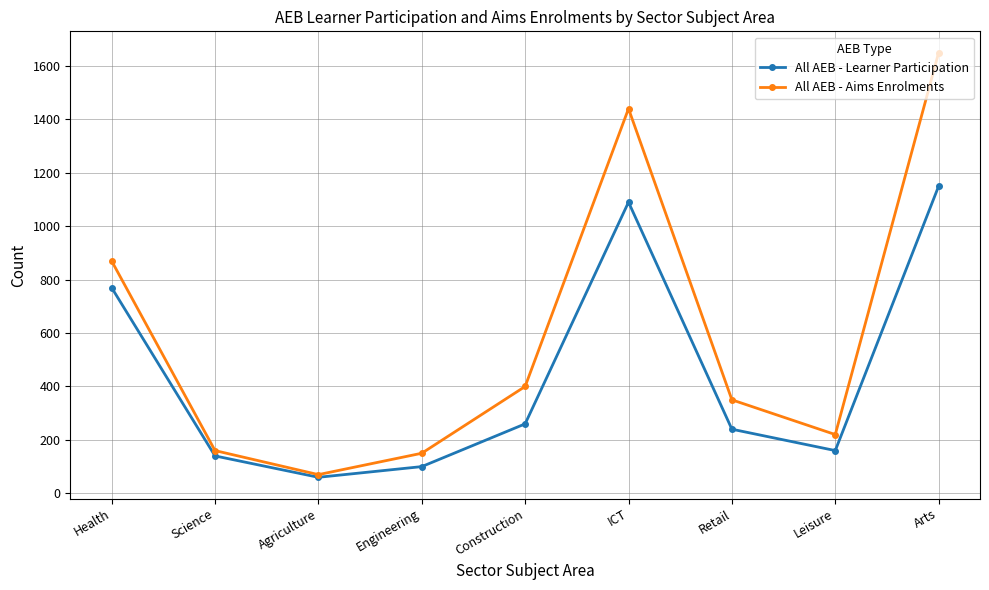

What is the difference between the maximum and minimum values in the All AEB - Aims Enrolments series?

1580